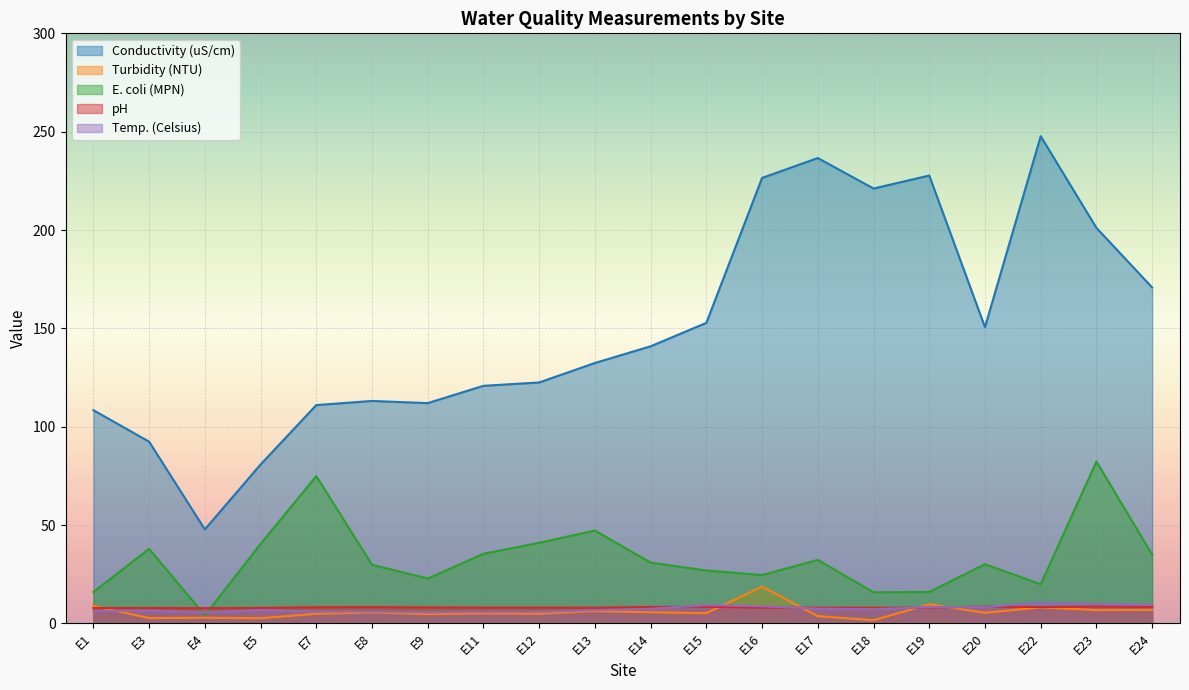

The E. coli (MPN) series shows 35.0 at E24. True or false?

True